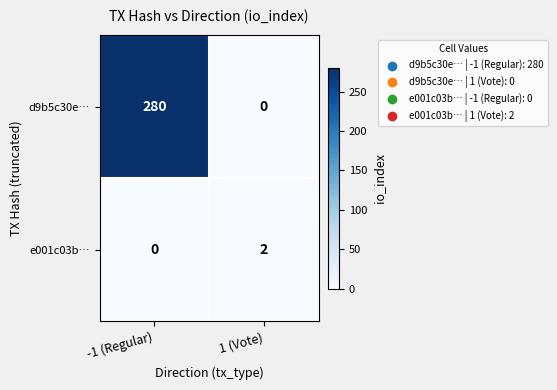

Rank the series by their average value, from lowest to highest.

e001c03b…, d9b5c30e…